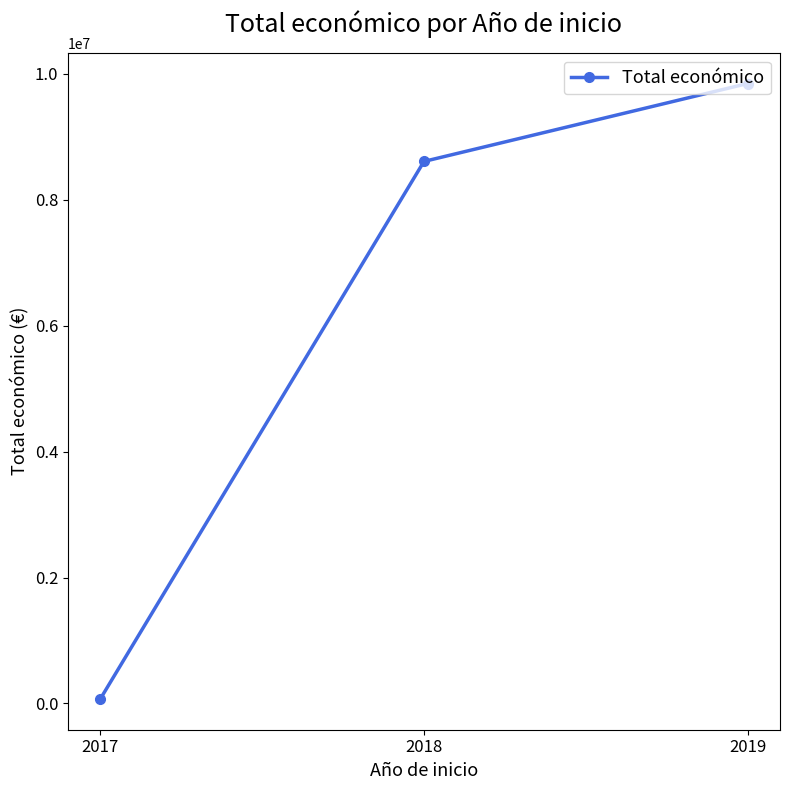

List the labels in order of value, largest first.

2019, 2018, 2017